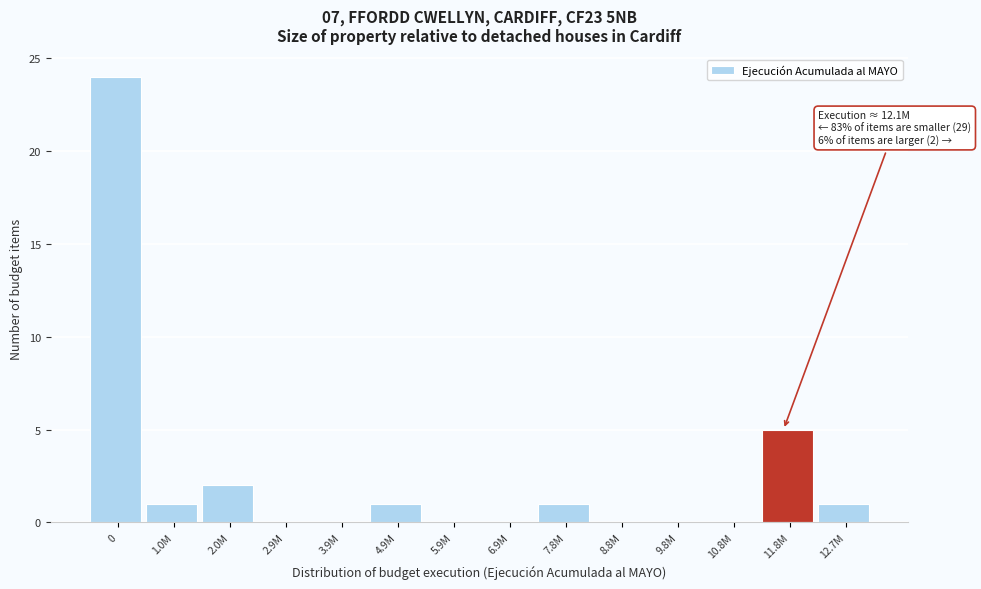

Reading left to right, extract all data points from this chart.

0=24	1.0M=1	2.0M=2	2.9M=0	3.9M=0	4.9M=1	5.9M=0	6.9M=0	7.8M=1	8.8M=0	9.8M=0	10.8M=0	11.8M=5	12.7M=1